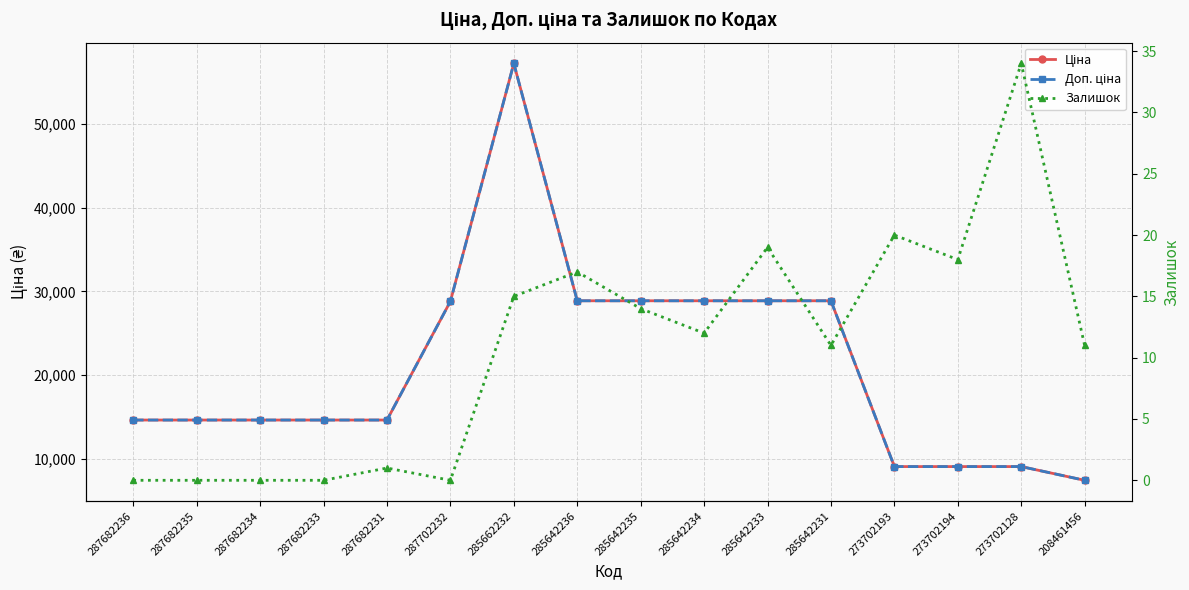

True or false: Ціна and Доп. ціна cross at least once.

False